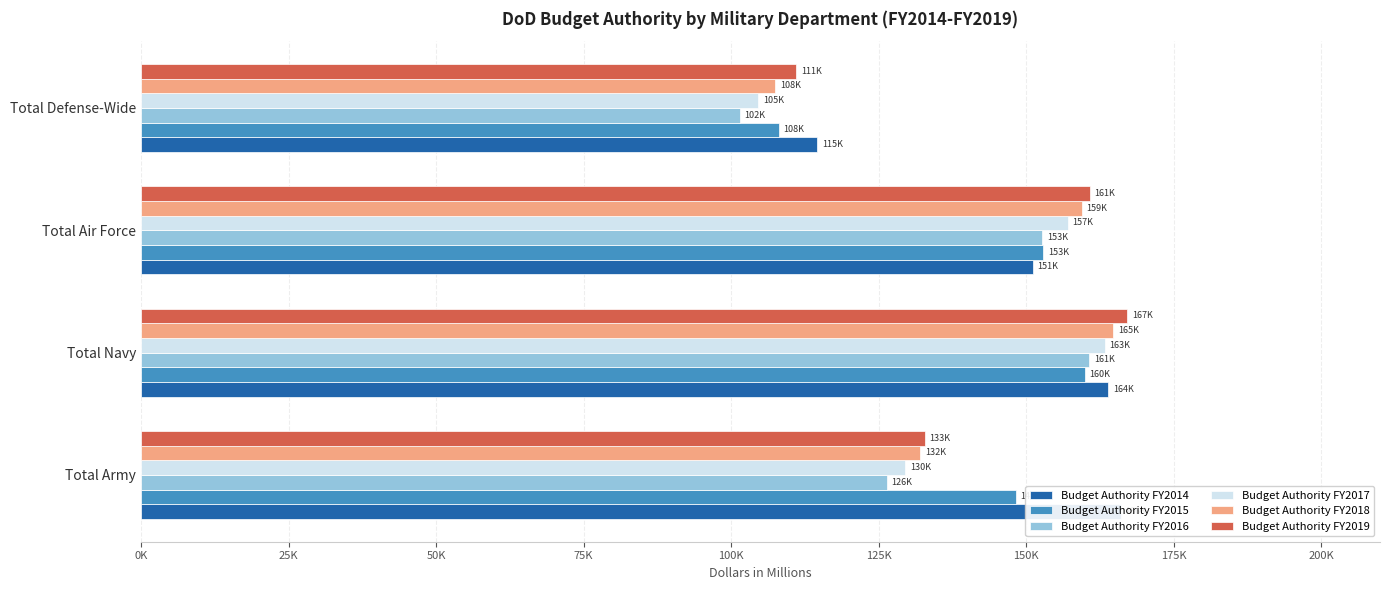

At how many categories does at least one series exceed 163815?

2